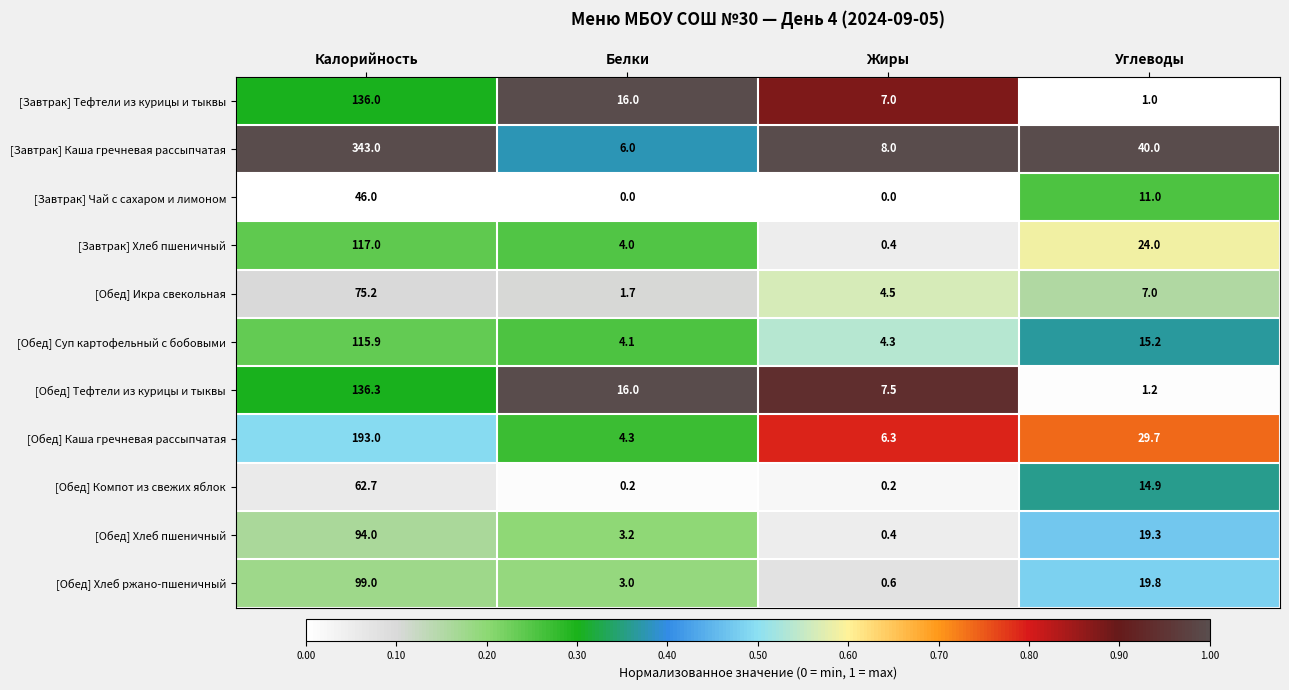

At which category is the sum across all series the highest?

Калорийность